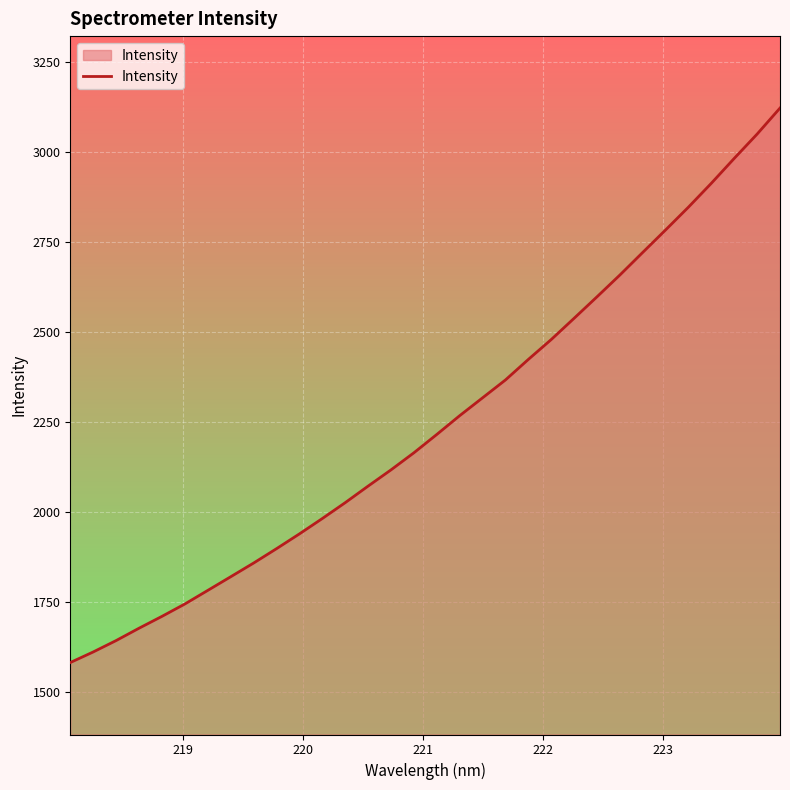

What is the difference between the maximum and minimum values?

1541.3